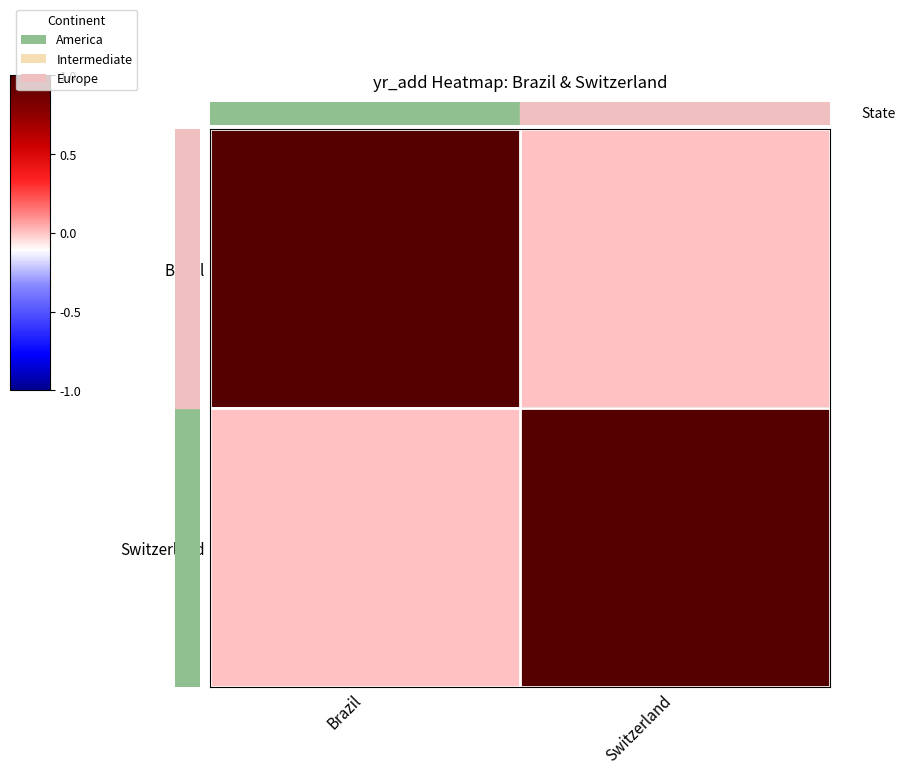

Which series has the widest spread of values?

Brazil